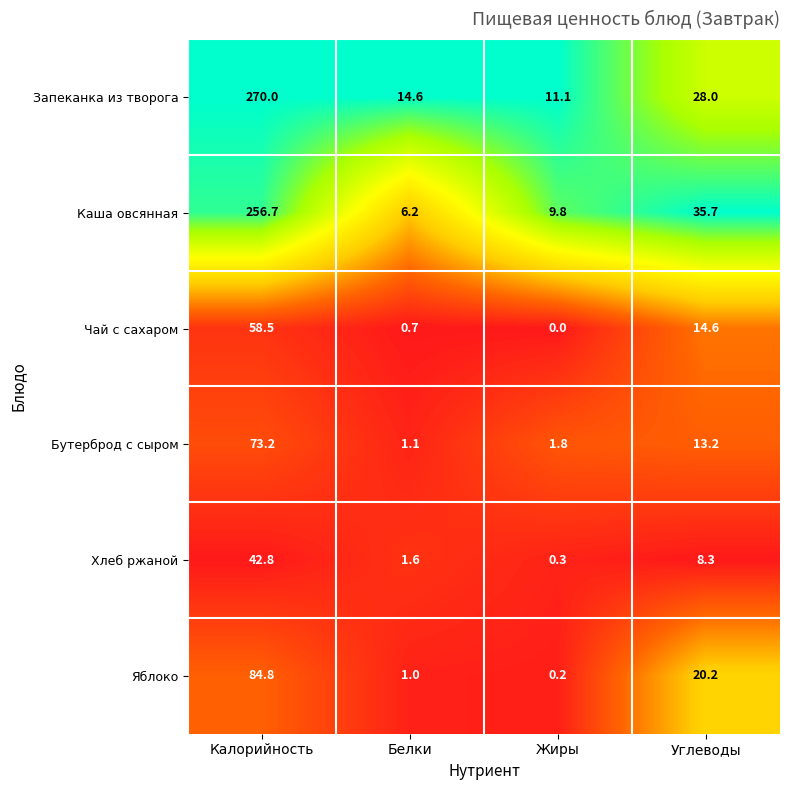

Between Калорийность and Белки, which series saw the biggest shift?

Запеканка из творога